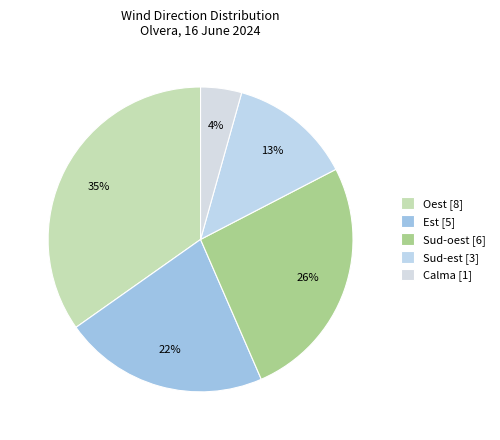

To the nearest percent, what percentage of the pie is Sud-est?

13%